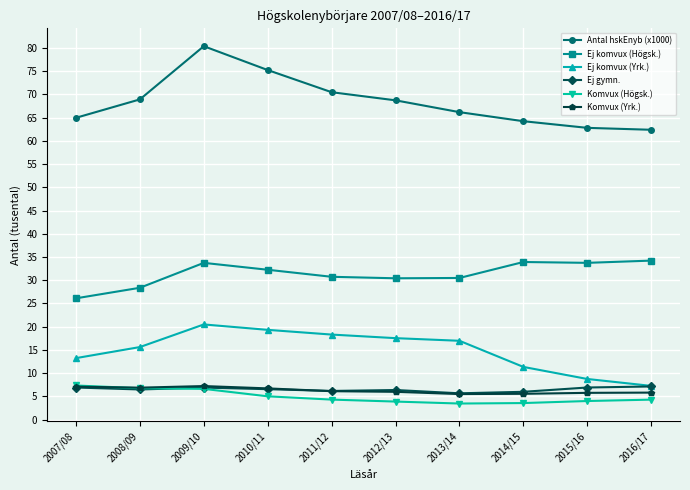

True or false: Ej komvux (Högsk.) and Antal hskEnyb (x1000) intersect in this chart.

False